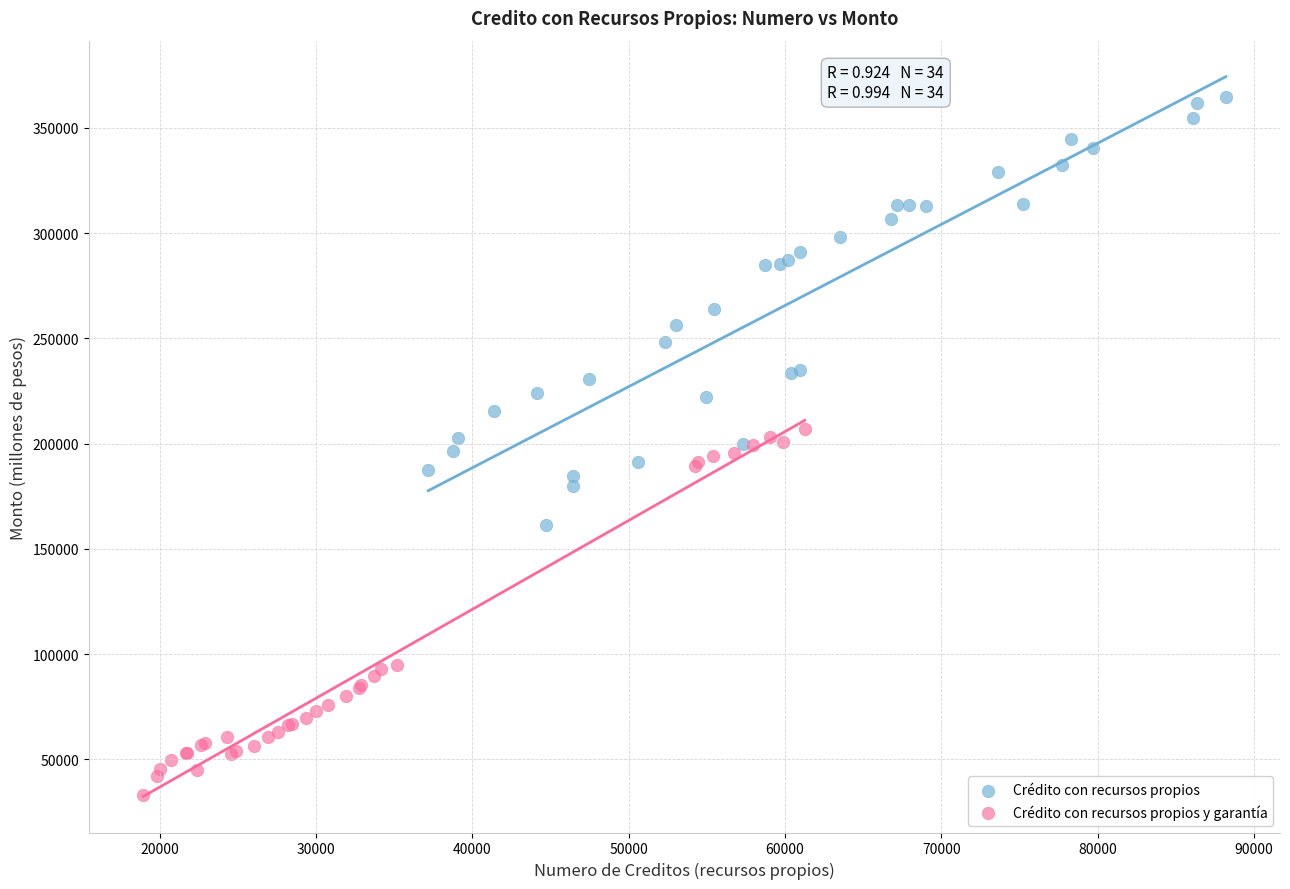

Which series reaches the minimum Y coordinate?

Crédito con recursos propios y garantía